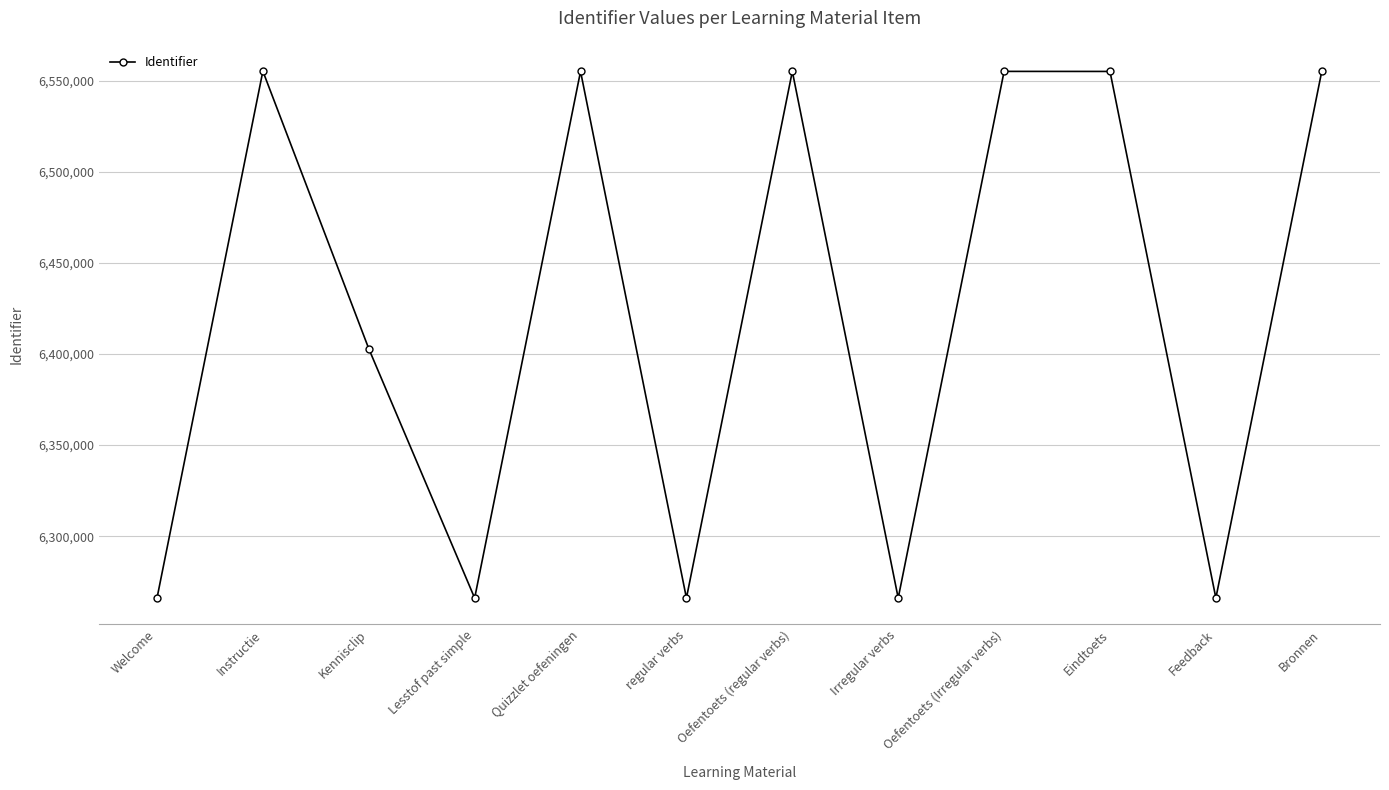

At which category does the data reach its first local peak?

Instructie